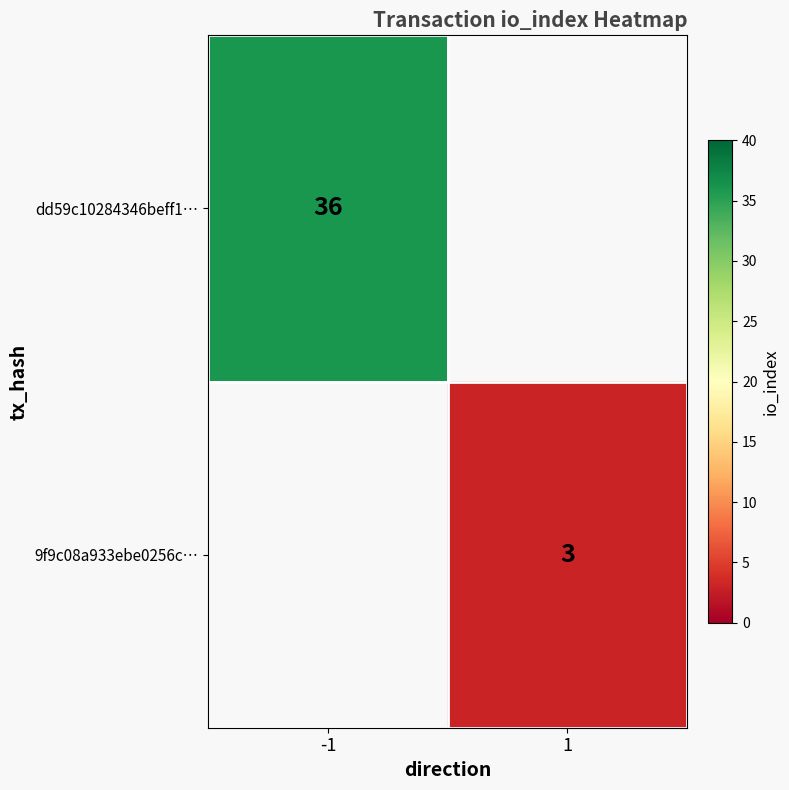

The value of 9f9c08a933ebe0256c… at 1 is 4.1. True or false?

False